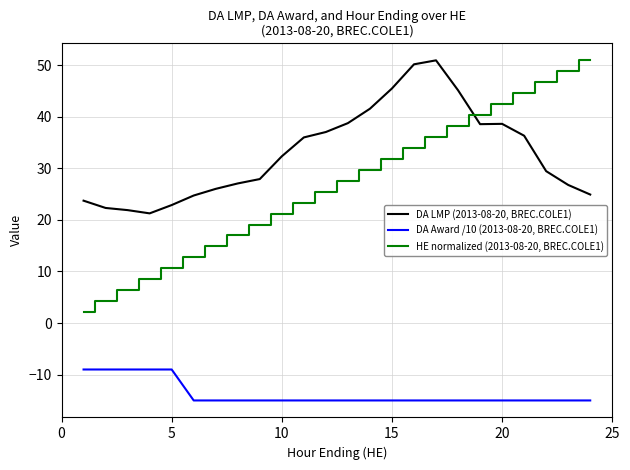

Which series has the widest spread of values?

HE normalized (2013-08-20, BREC.COLE1)